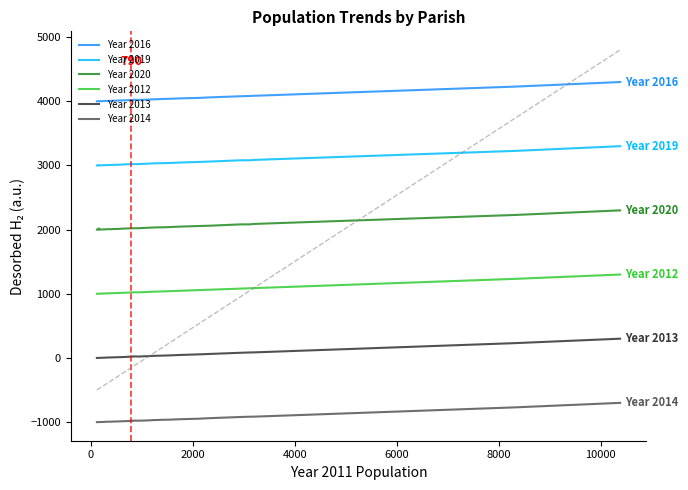

List the series in order of their peak value, highest first.

Year 2016, Year 2019, Year 2020, Year 2012, Year 2013, Year 2014